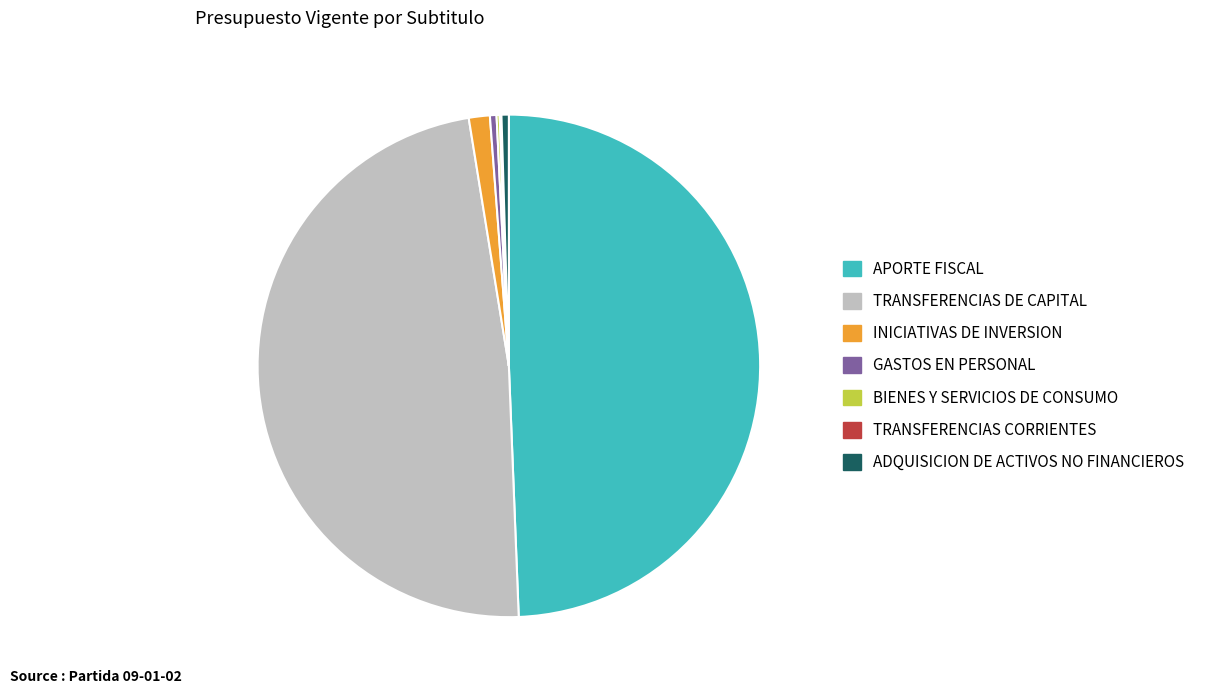

Is the sum of GASTOS EN PERSONAL and TRANSFERENCIAS DE CAPITAL greater than half?

No